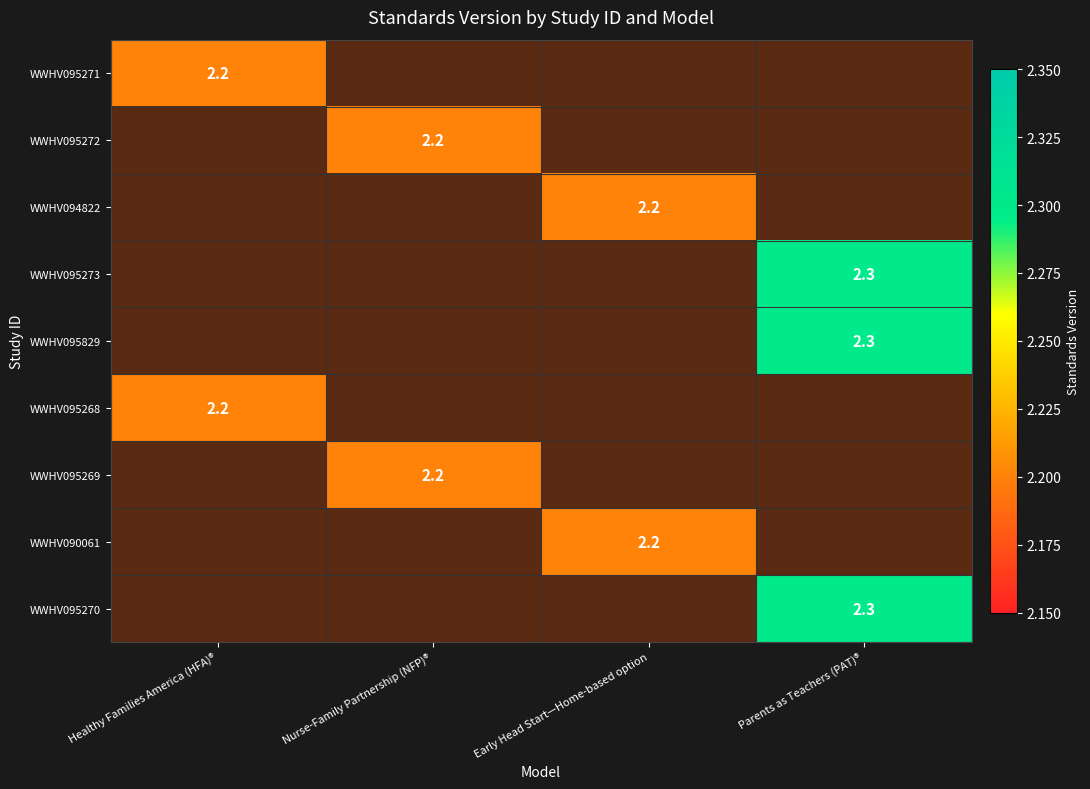

Rank the categories by WWHV095273 value from lowest to highest.

Healthy Families America (HFA)®, Nurse-Family Partnership (NFP)®, Early Head Start—Home-based option, Parents as Teachers (PAT)®